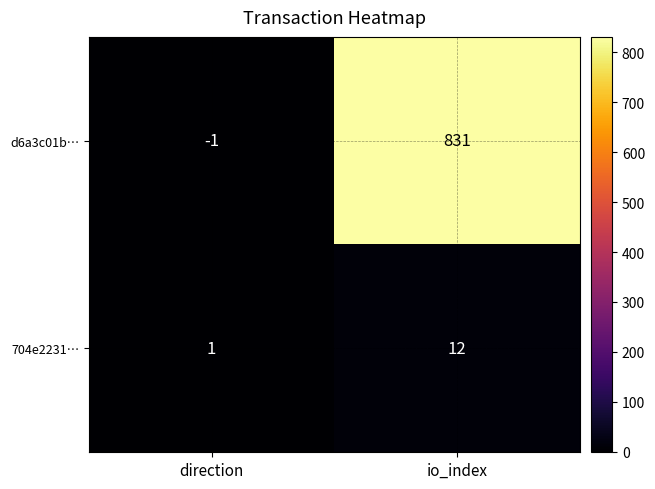

Reading left to right, list all the values displayed in this chart.

d6a3c01b…: direction=-1	io_index=831
704e2231…: direction=1	io_index=12